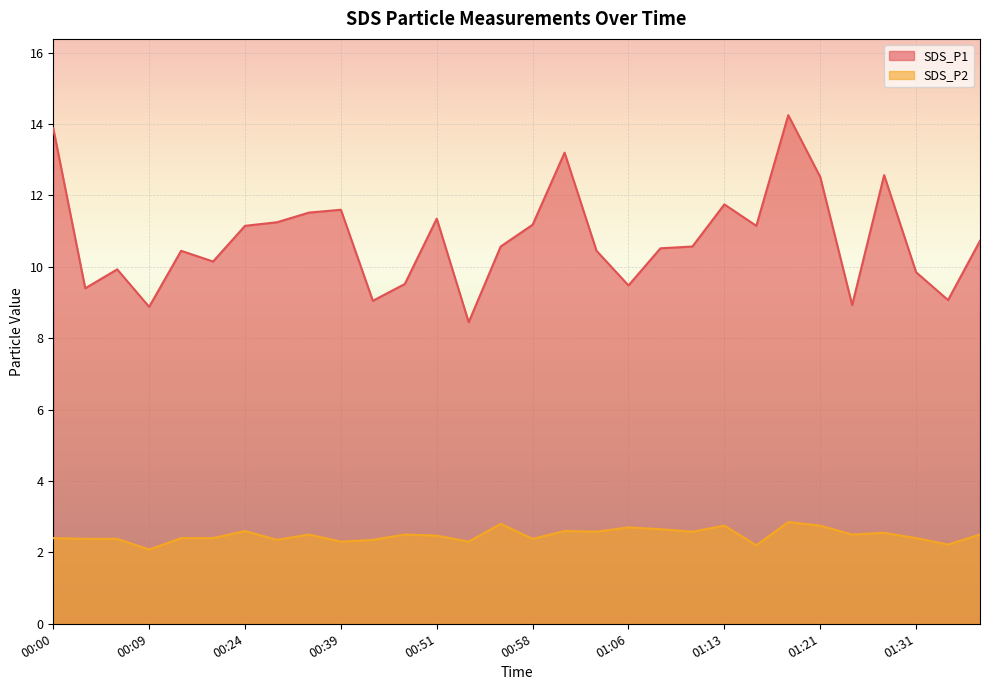

What is the sum of all SDS_P1 values?

323.4